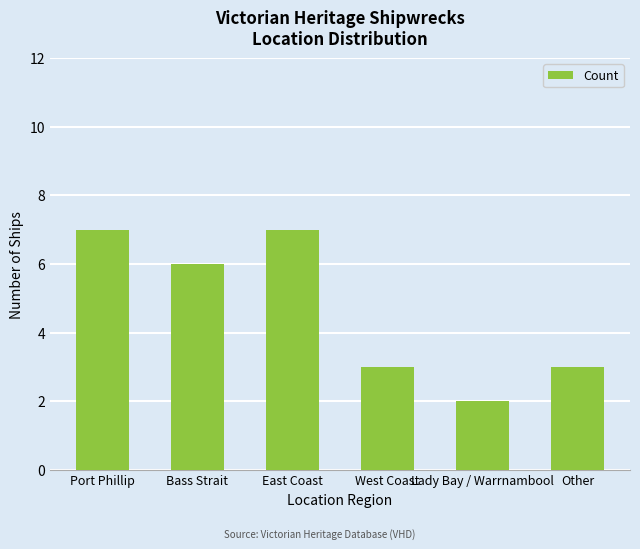

The chart shows a value of 3 at Other. True or false?

True